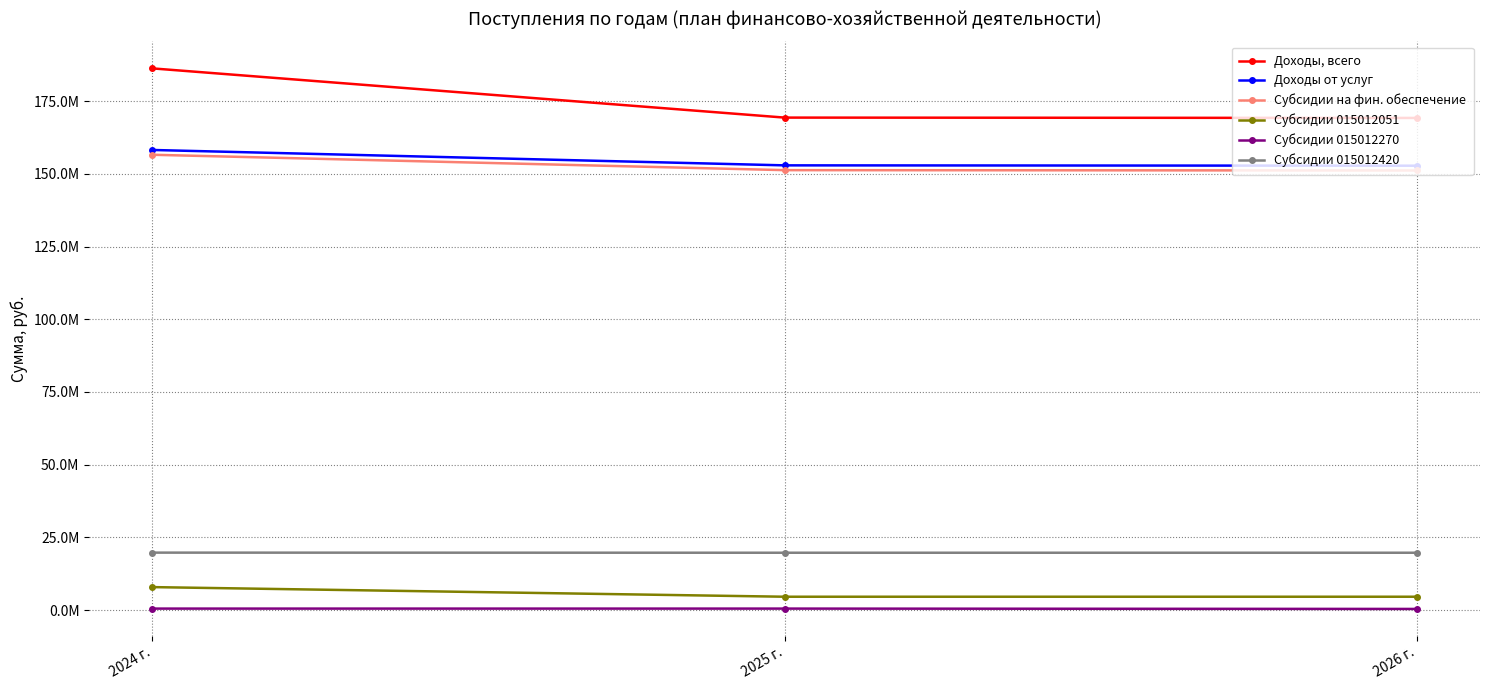

What is the value of the Субсидии 015012270 point at the 1st from the left?

531376.5